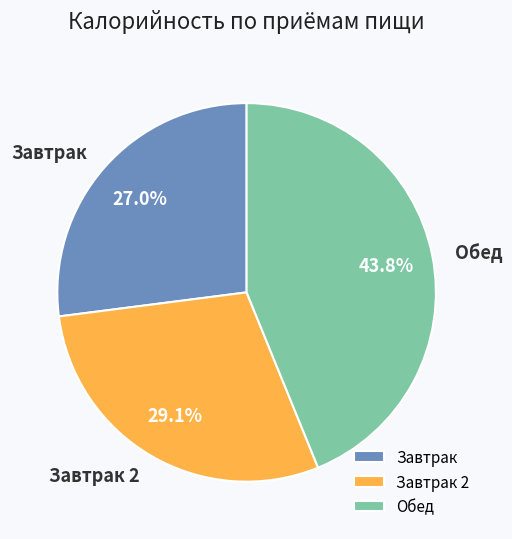

Rank the categories by value from highest to lowest.

Обед, Завтрак 2, Завтрак